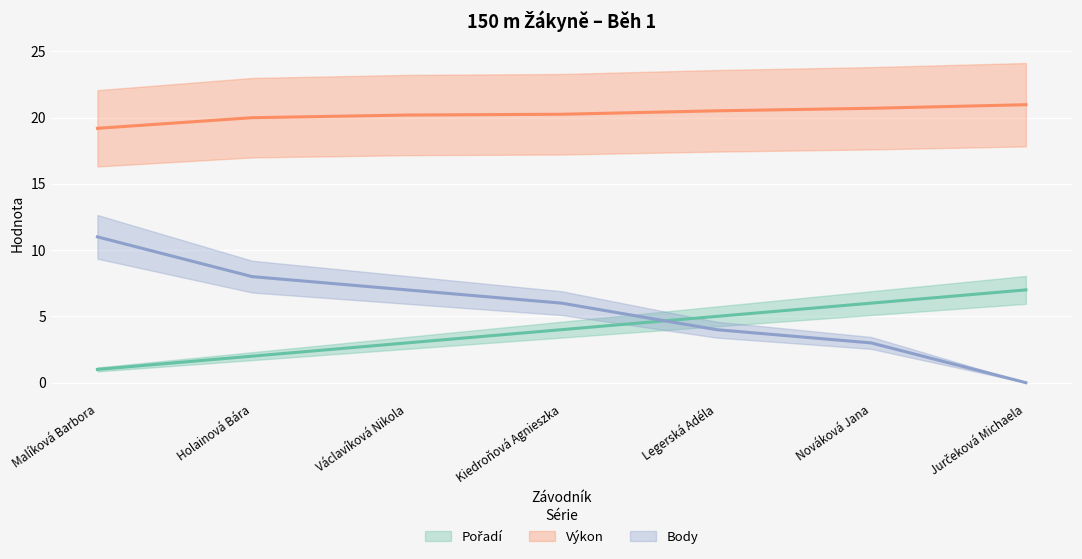

True or false: Body has a value of 6.4 at Legerská Adéla.

False